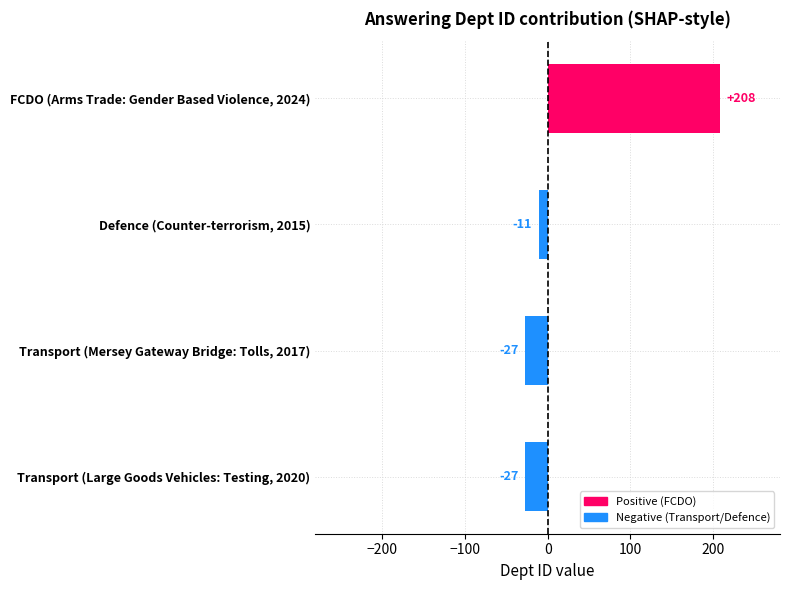

The value at Transport (Mersey Gateway Bridge: Tolls, 2017) is -27. True or false?

True